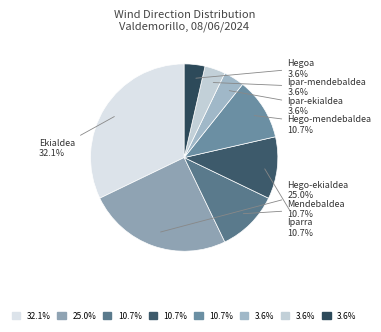

To the nearest percent, what is the difference between the largest and smallest slice percentages?

29%